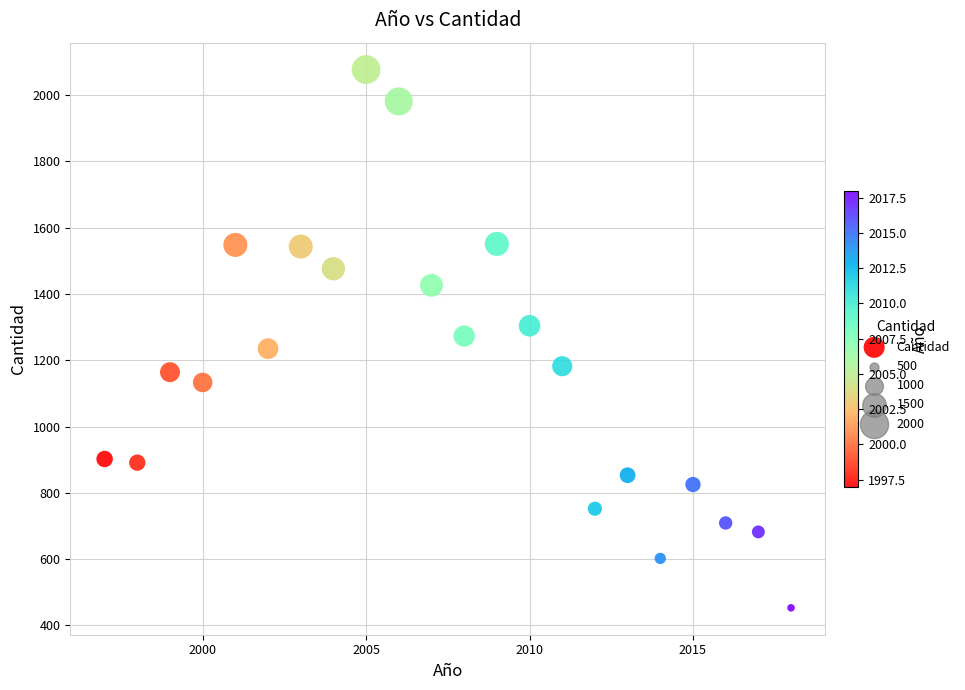

What is the range of Y values (max minus min)?

1624